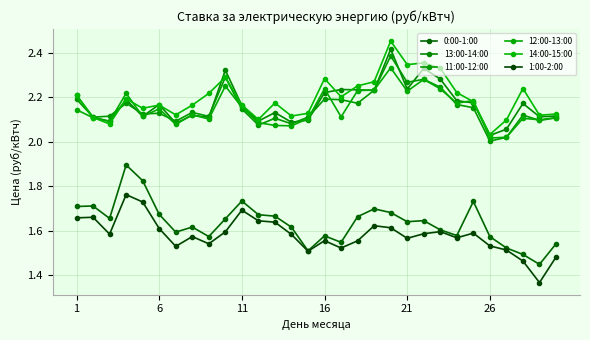

Count the number of data series in this chart.

6